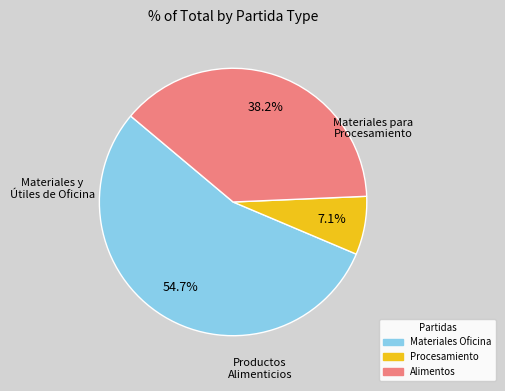

Approximately how many times larger is the value at Materiales Oficina compared to Alimentos?

1.4